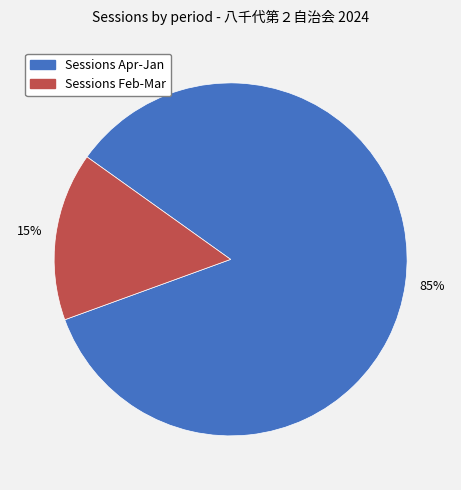

Does any single category account for the majority?

Yes